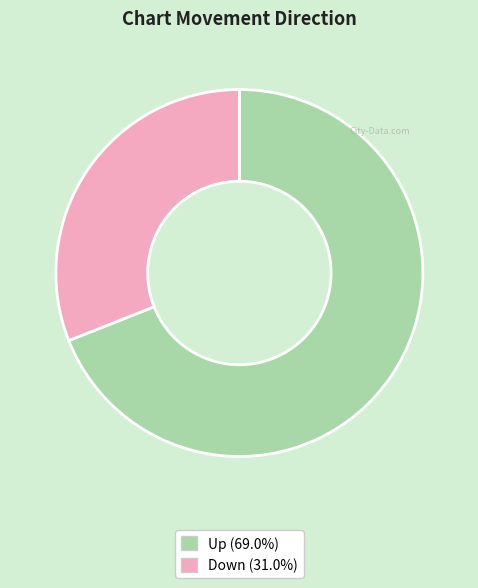

Do Up (69.0%) and Down (31.0%) together represent more than half of the pie?

Yes